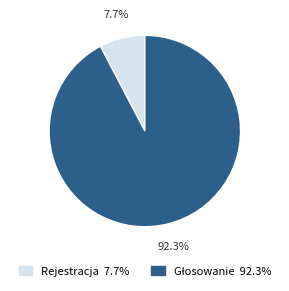

What portion of the pie excludes Rejestracja?

92.3%